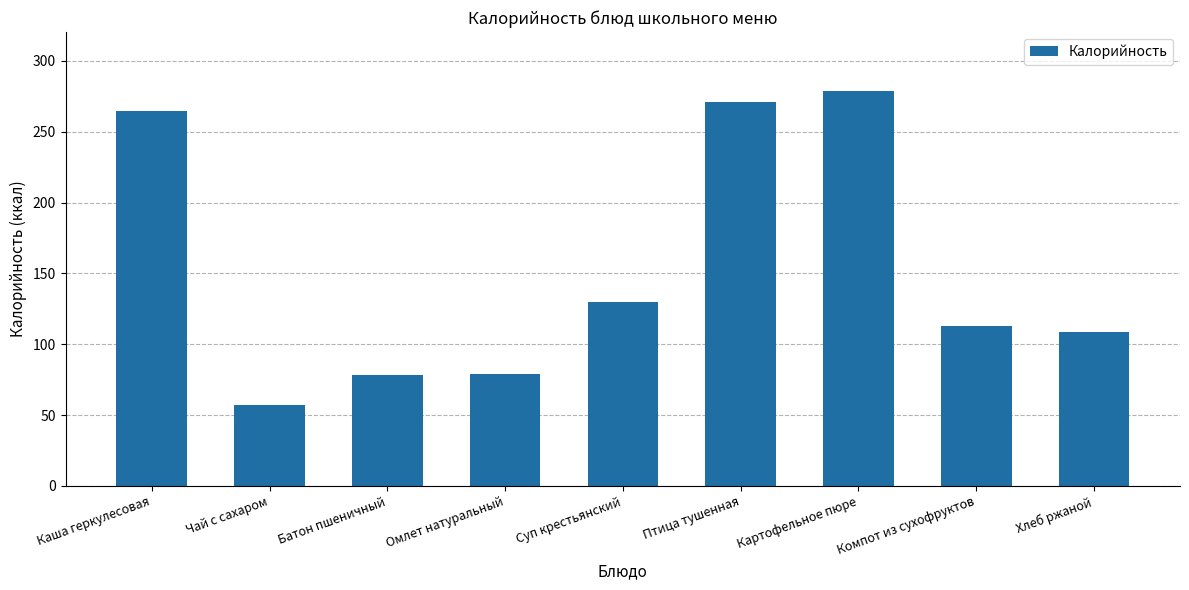

What position from the left is Картофельное пюре?

7